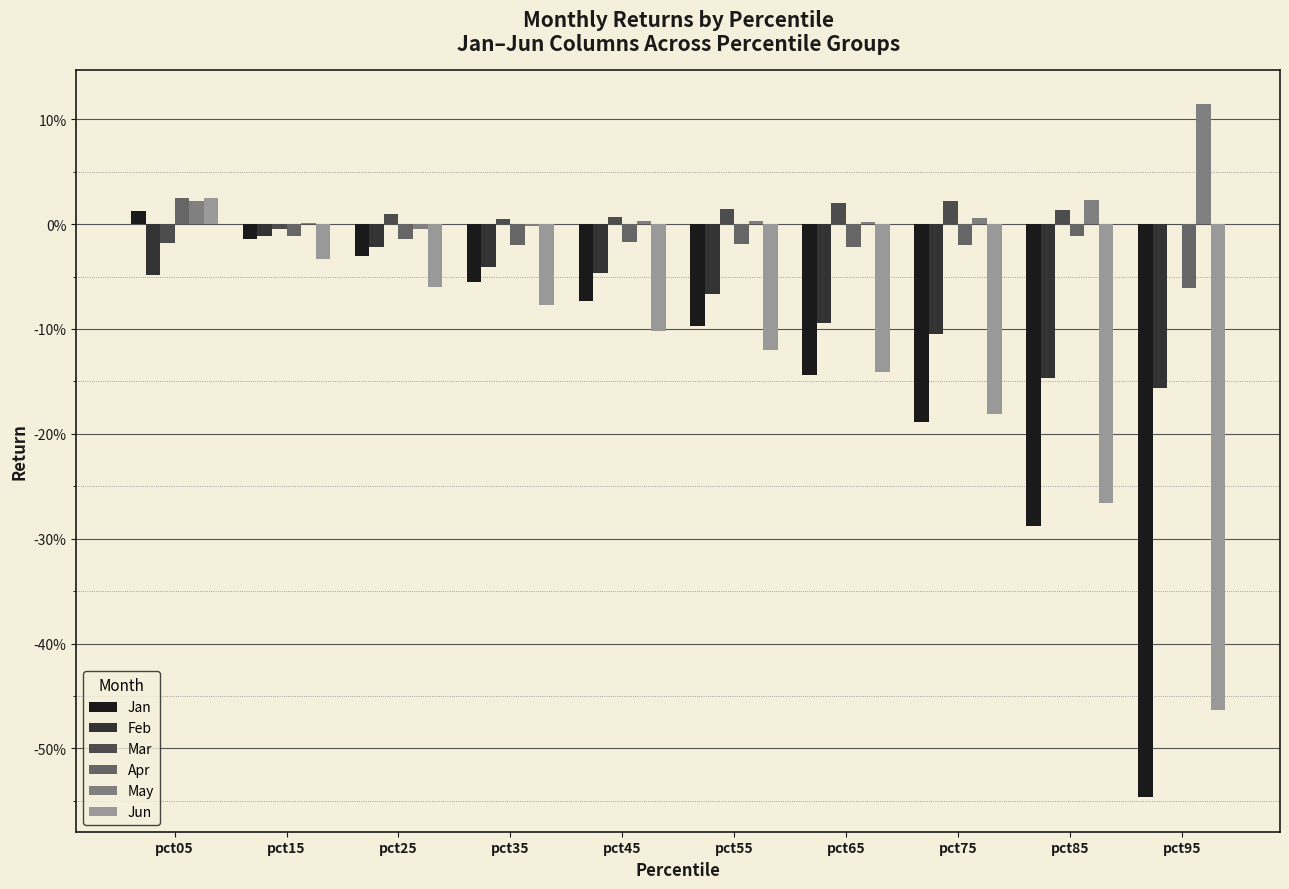

Reading left to right, extract all data points from this chart.

Jan: 0.0	-0.0	-0.0	-0.1	-0.1	-0.1	-0.1	-0.2	-0.3	-0.5
Feb: -0.0	-0.0	-0.0	-0.0	-0.0	-0.1	-0.1	-0.1	-0.1	-0.2
Mar: -0.0	-0.0	0.0	0.0	0.0	0.0	0.0	0.0	0.0	-0.0
Apr: 0.0	-0.0	-0.0	-0.0	-0.0	-0.0	-0.0	-0.0	-0.0	-0.1
May: 0.0	0.0	-0.0	-0.0	0.0	0.0	0.0	0.0	0.0	0.1
Jun: 0.0	-0.0	-0.1	-0.1	-0.1	-0.1	-0.1	-0.2	-0.3	-0.5